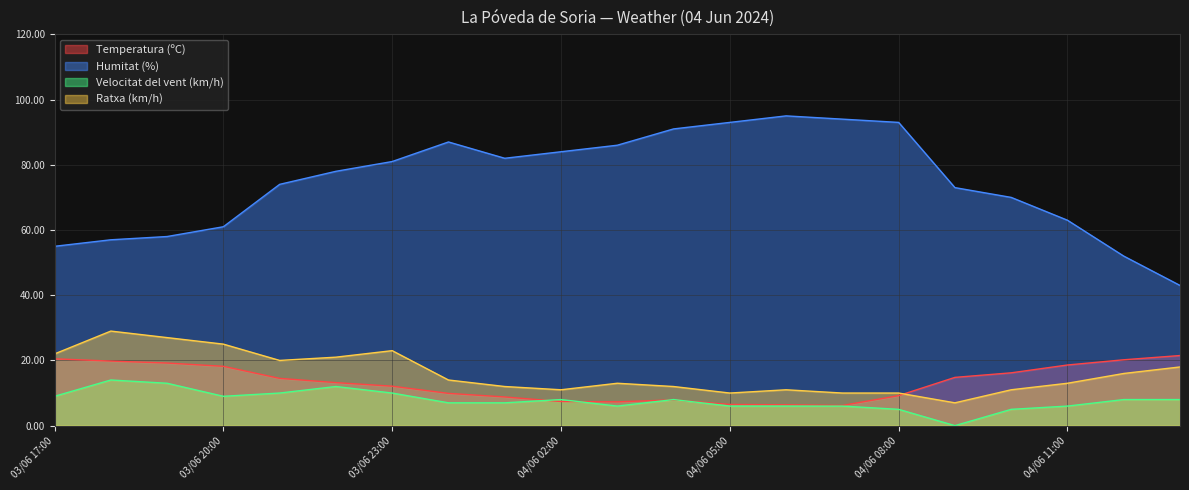

The value of Velocitat del vent (km/h) at 04/06 05:00 is 9.2. True or false?

False